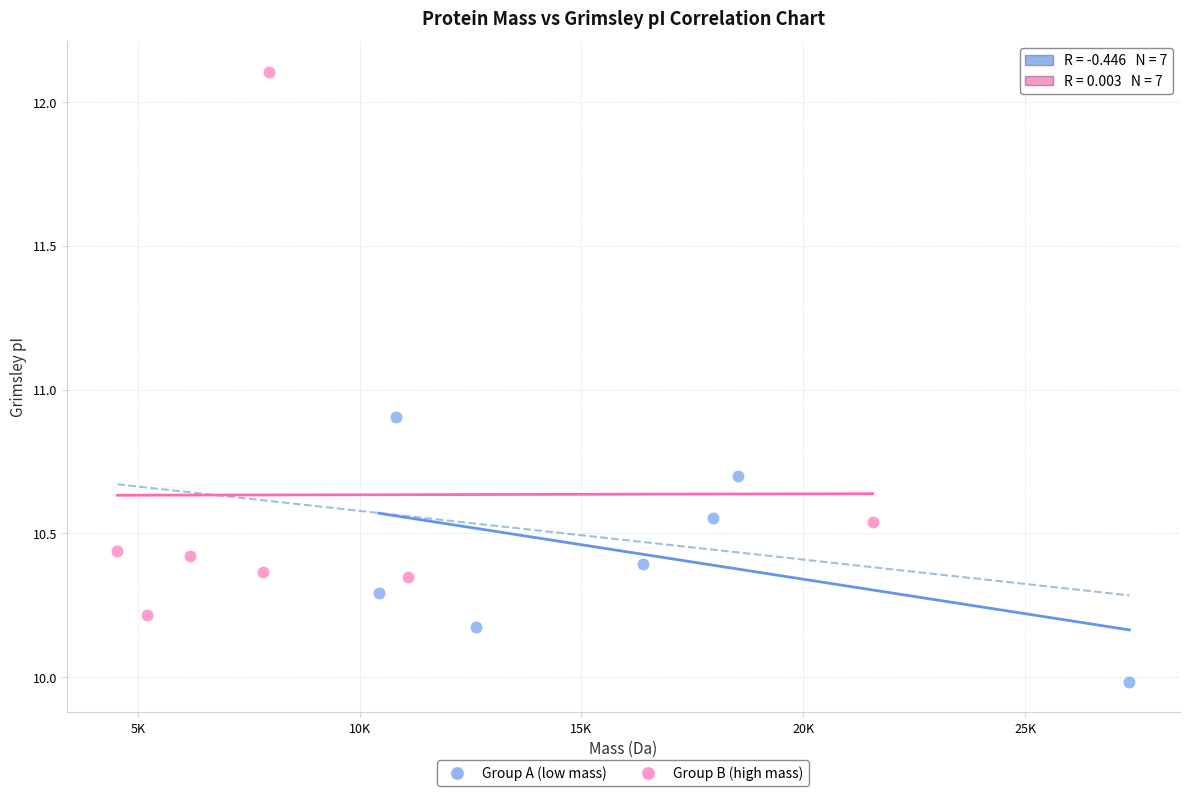

Which series contains the lowest Y value?

Group A (low mass)